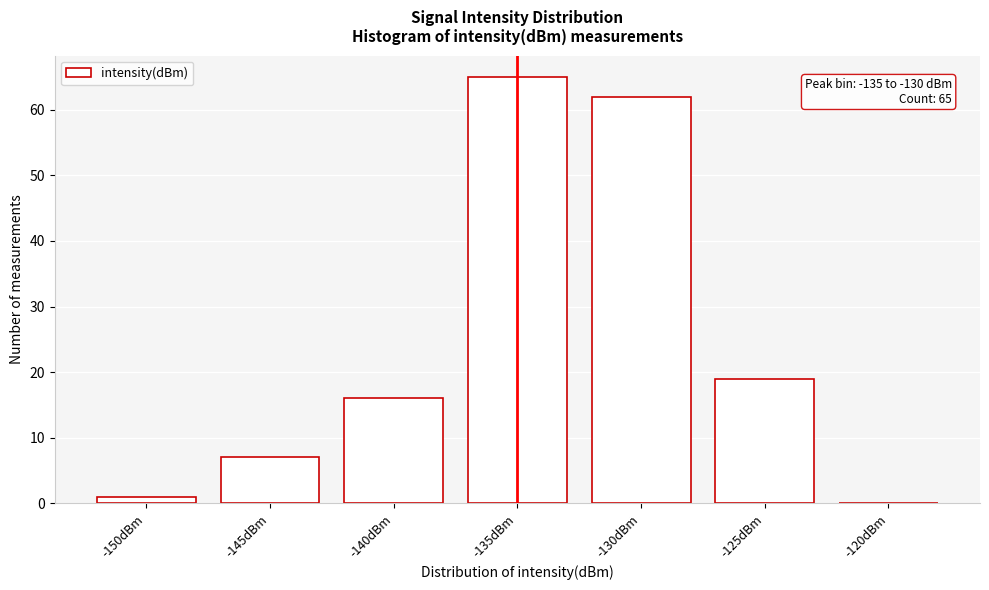

Reading left to right, transcribe all the data shown in this chart.

-150dBm=1	-145dBm=7	-140dBm=16	-135dBm=65	-130dBm=62	-125dBm=19	-120dBm=0